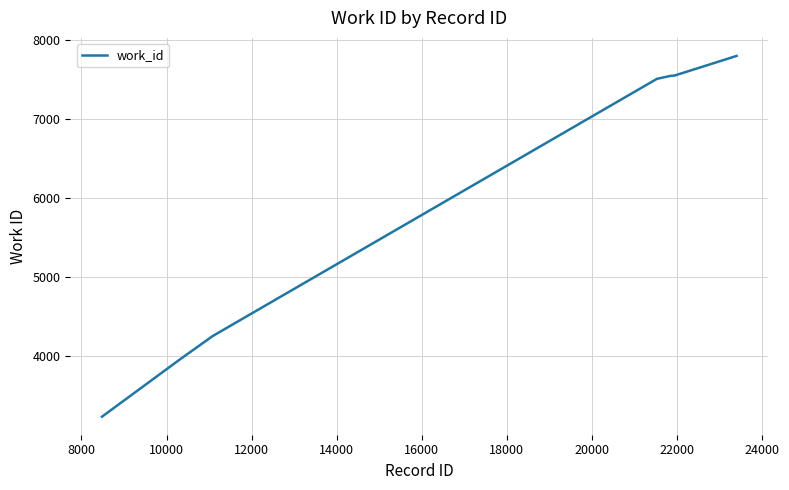

What is the minimum value shown in the chart?

3233